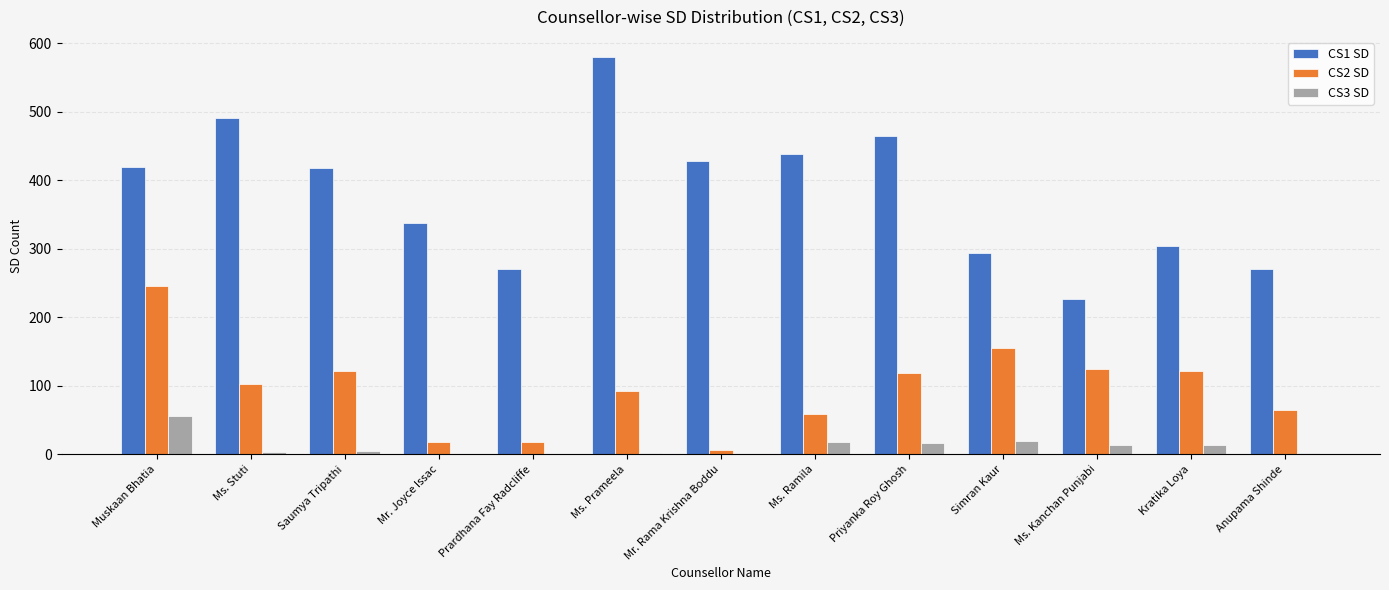

Which category has the highest value across all series?

Ms. Prameela